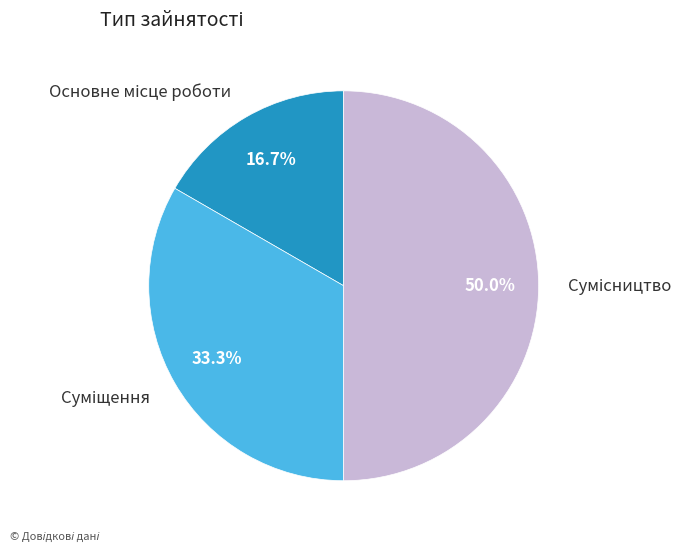

The Основне місце роботи slice represents 9% of the pie. True or false?

False